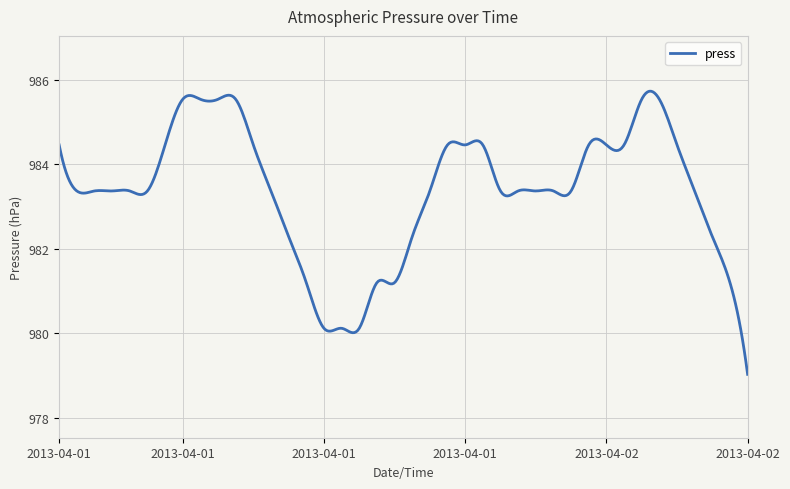

What is the difference between the maximum and minimum values?

6.7